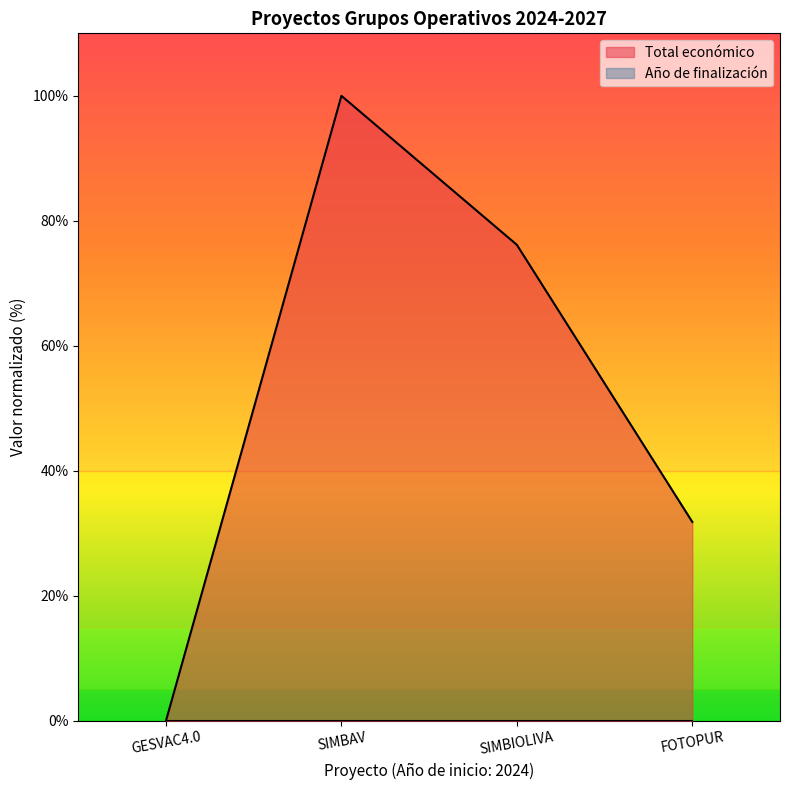

What is the change in value from SIMBAV to FOTOPUR?

-68.2